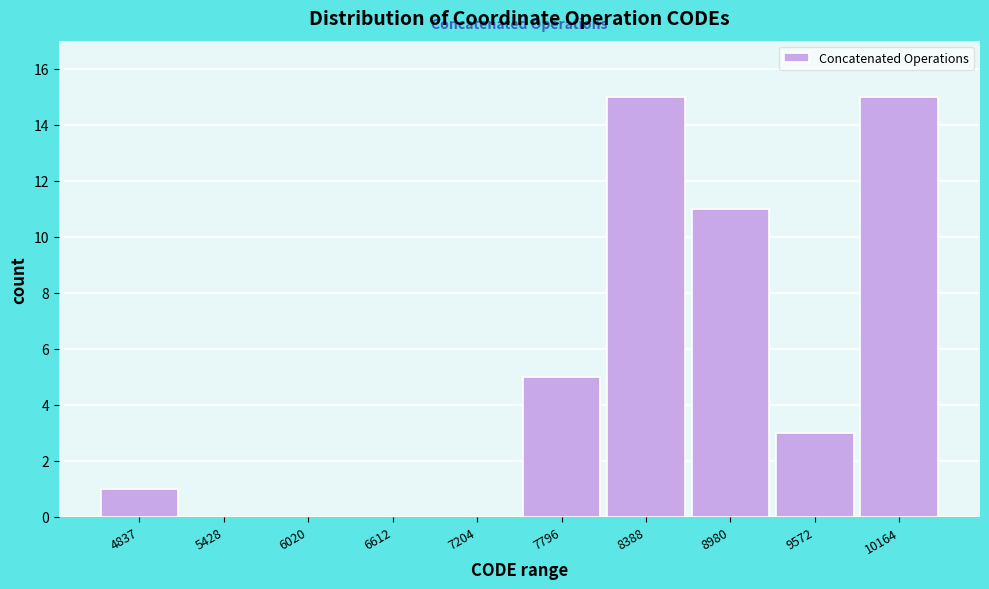

Reading left to right, what are all the values shown in this chart?

4837=1	5428=0	6020=0	6612=0	7204=0	7796=5	8388=15	8980=11	9572=3	10164=15